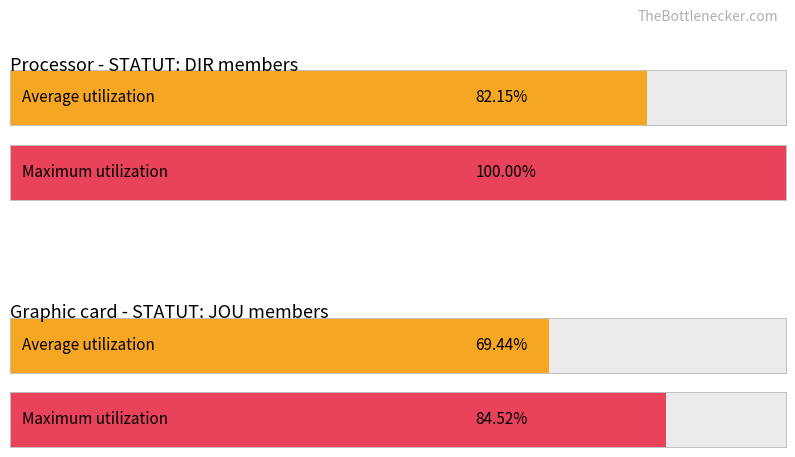

The QUALIFIEE series shows 206 at 5. True or false?

False